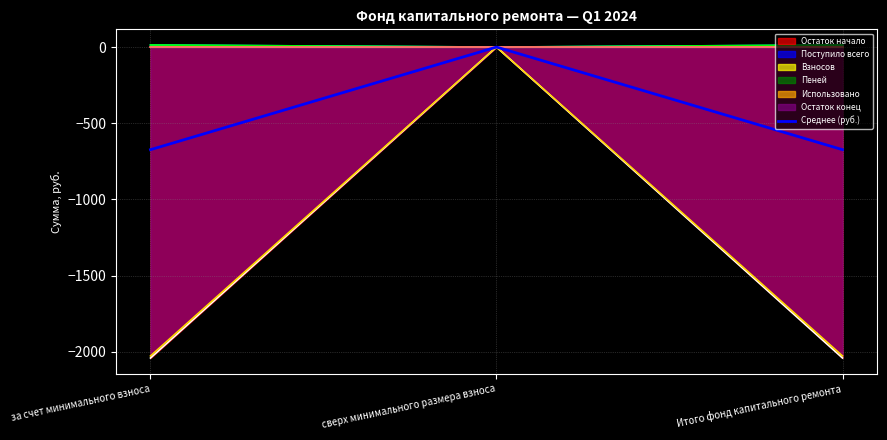

What position from the right is сверх минимального размера взноса?

2